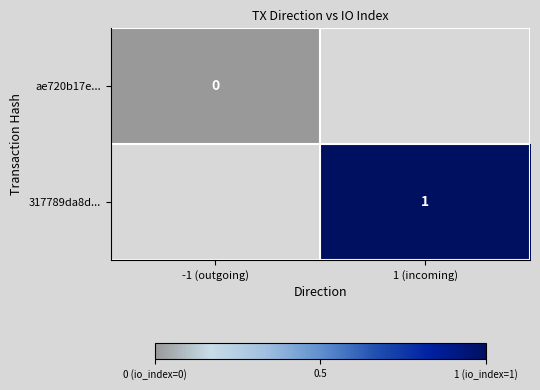

Is it true that 317789da8d... equals 1 at 1 (incoming)?

True